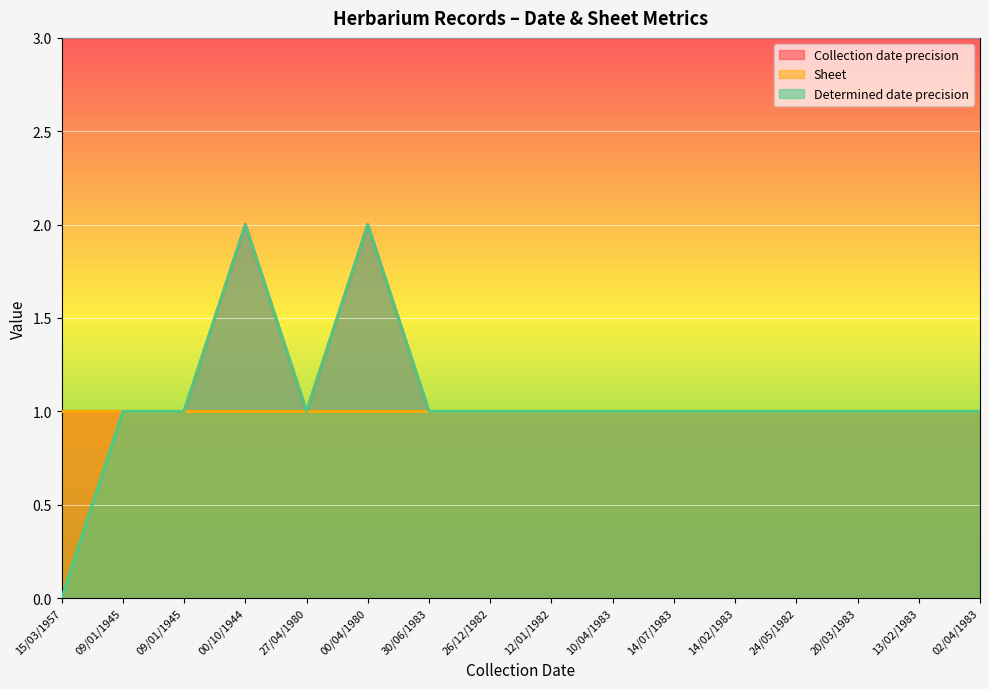

How many interior local valleys does the Determined date precision series have?

1